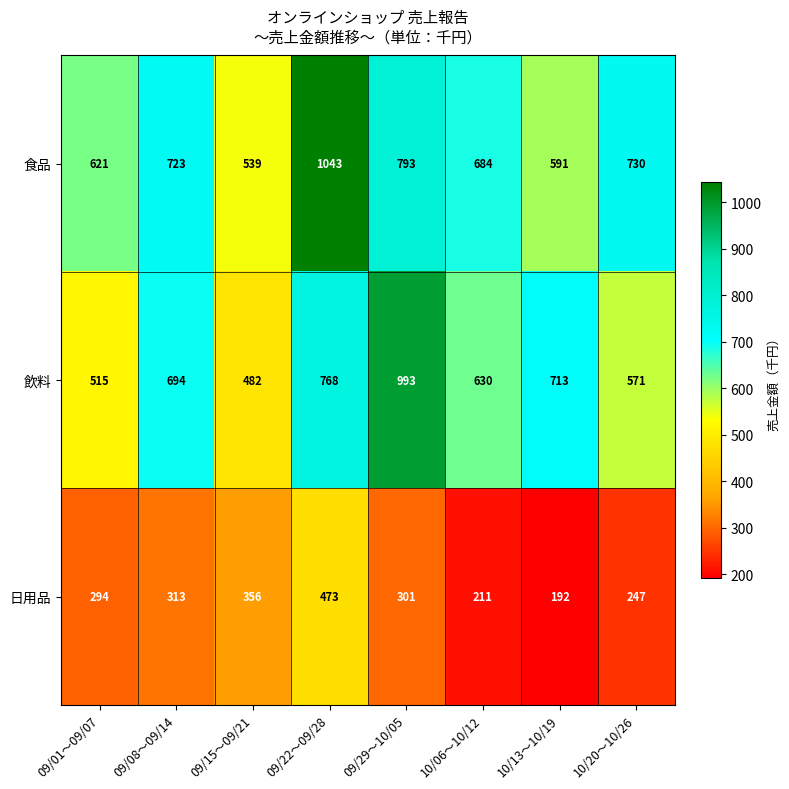

Which series changed the most between 09/01～09/07 and 10/06～10/12?

飲料